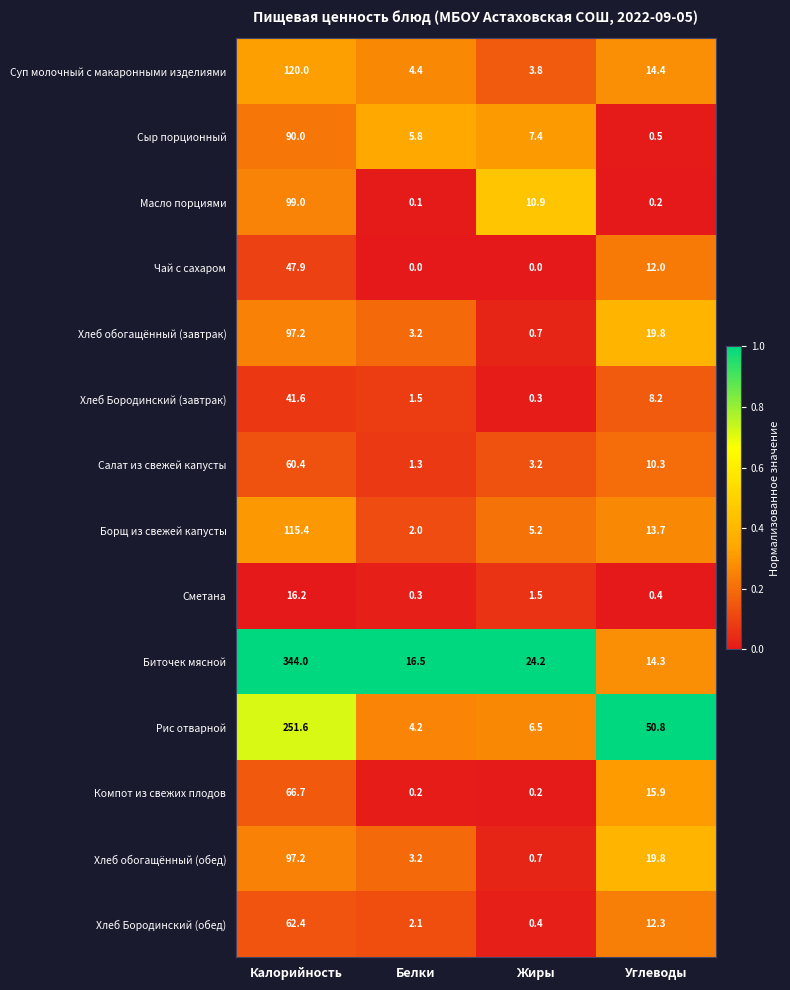

Between Белки and Углеводы, which series saw the biggest shift?

Рис отварной